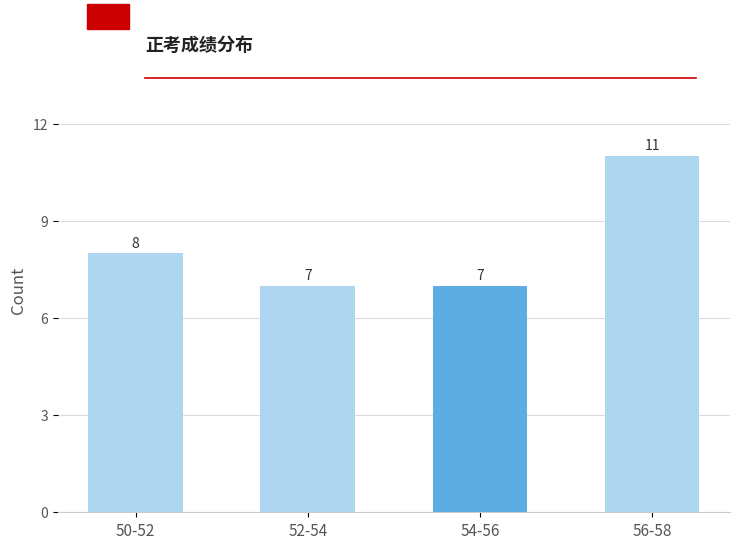

Reading left to right, extract all data points from this chart.

50-52=8	52-54=7	54-56=7	56-58=11